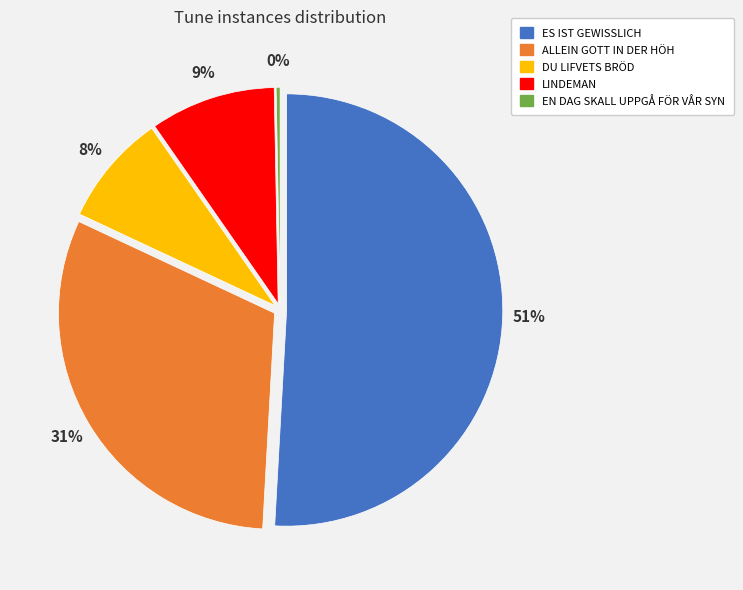

Which slice is the smallest?

EN DAG SKALL UPPGÅ FÖR VÅR SYN